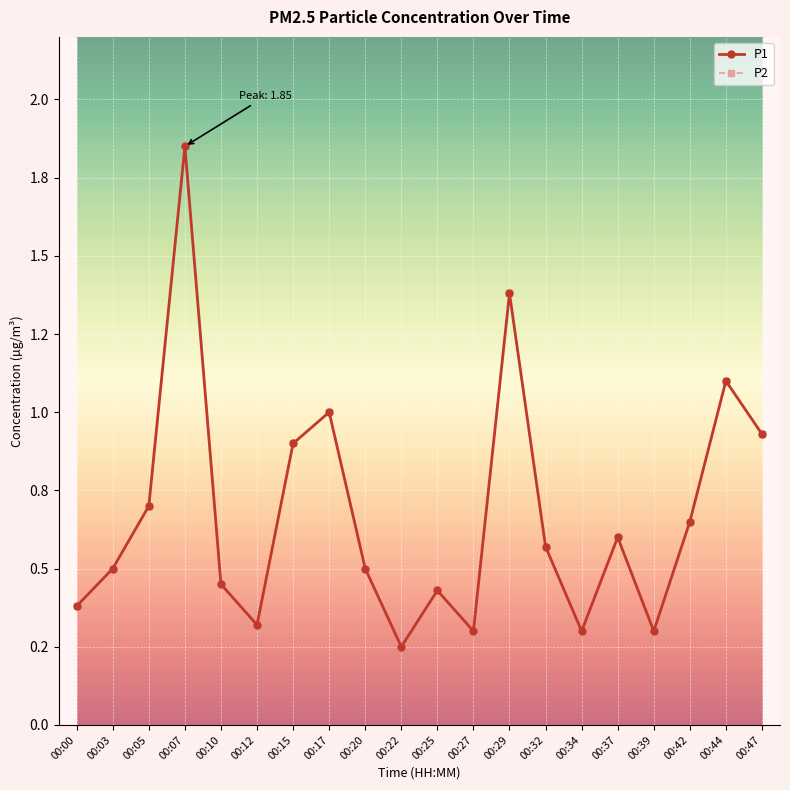

What is the greatest value displayed?

1.9